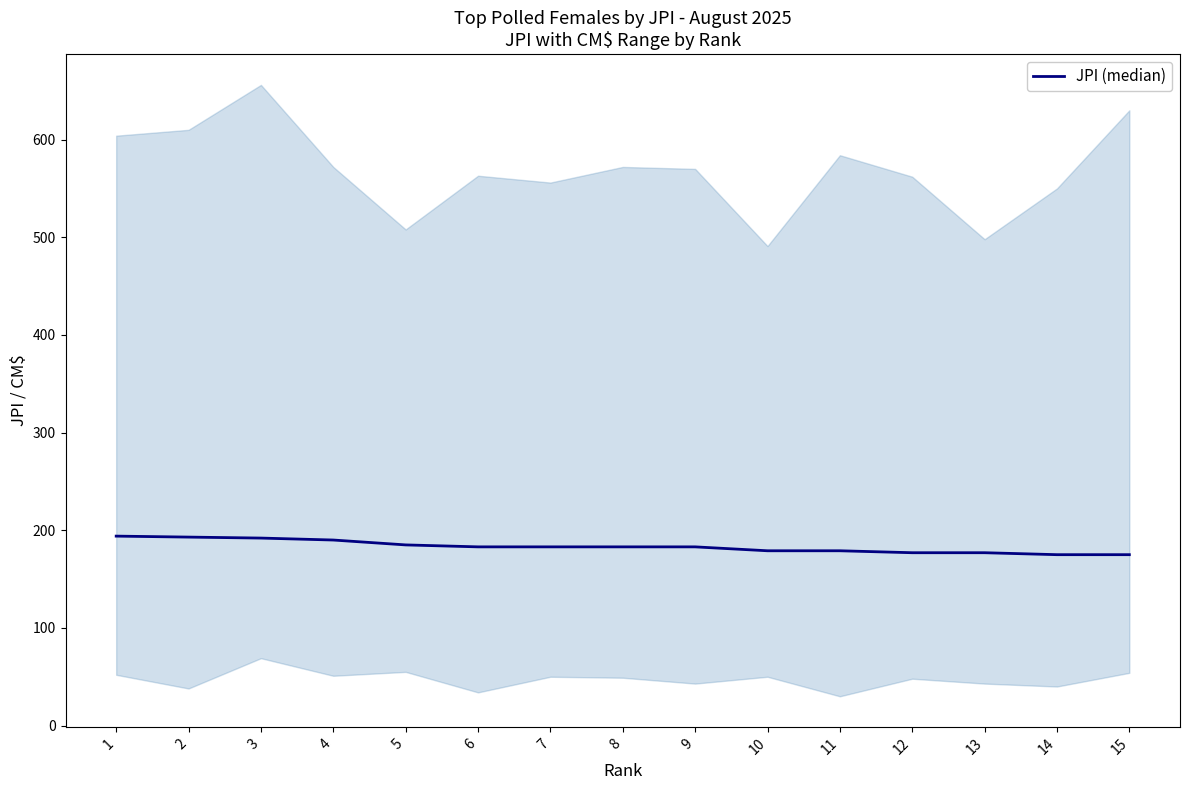

Reading left to right, extract all data points from this chart.

1=194	2=193	3=192	4=190	5=185	6=183	7=183	8=183	9=183	10=179	11=179	12=177	13=177	14=175	15=175